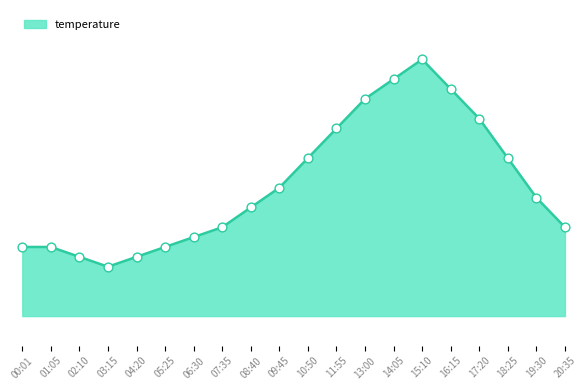

What is the change in value from 06:30 to 16:15?

+1.5